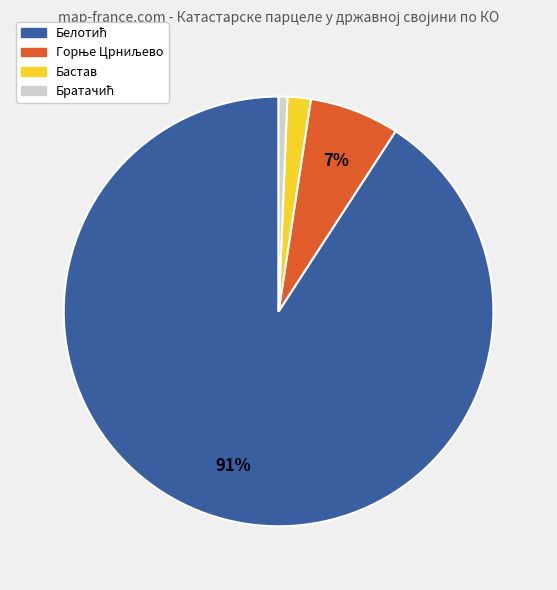

To the nearest percent, what is the average slice percentage?

25%